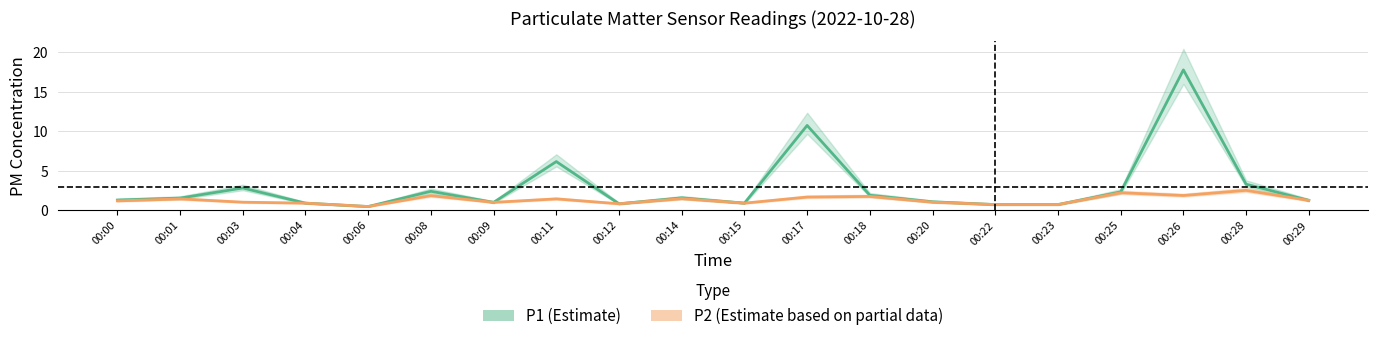

At which category does P2_line reach its first local valley?

00:06